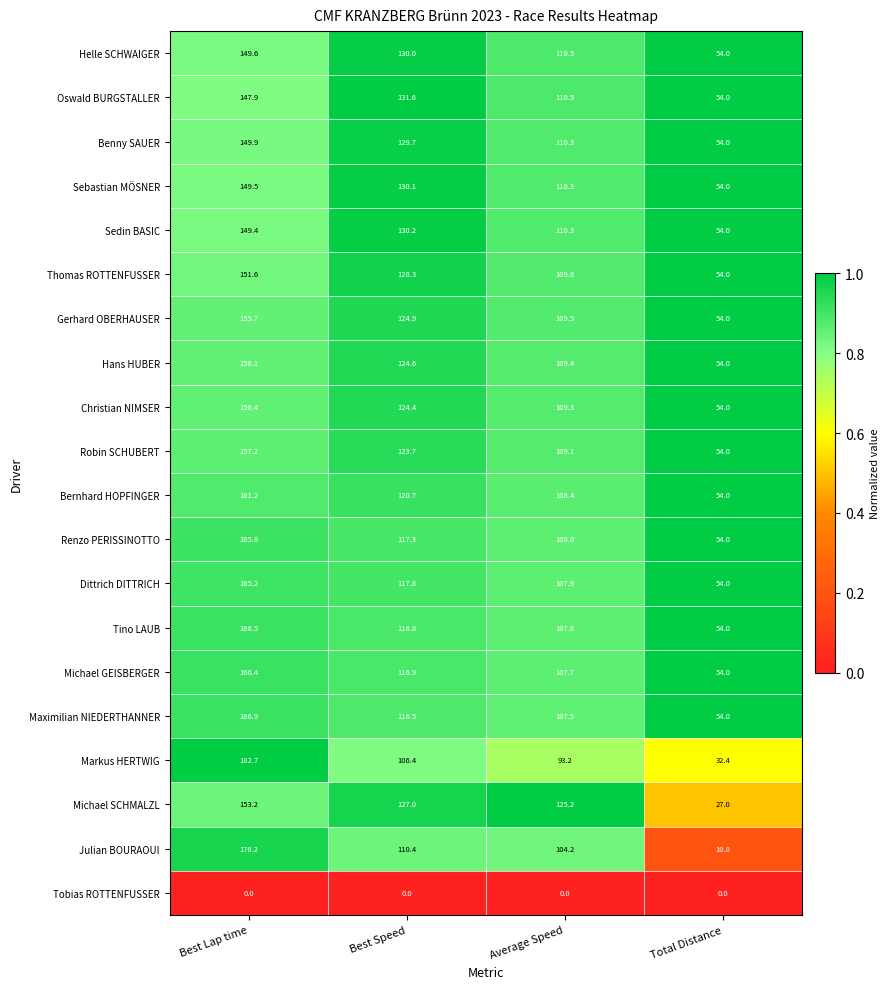

What is the difference between the maximum and minimum values in the Markus HERTWIG series?

150.3